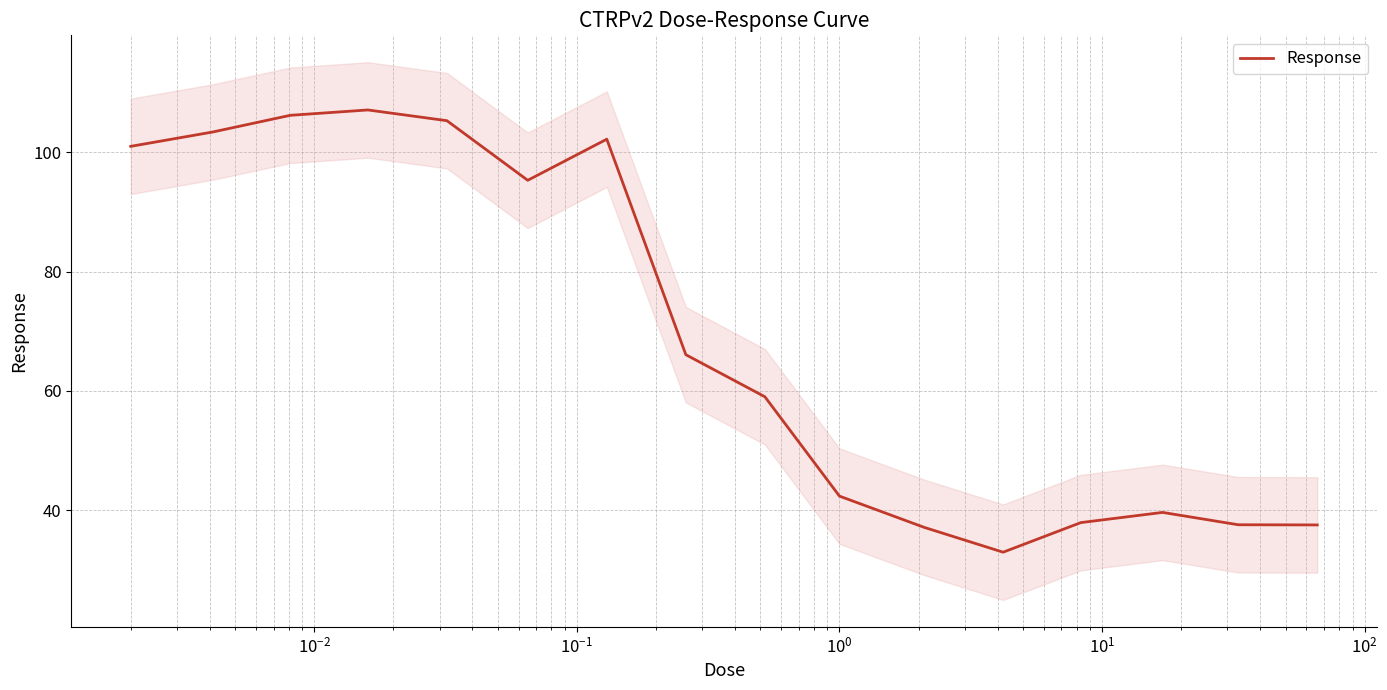

True or false: the data has more than 0 interior local peaks.

True